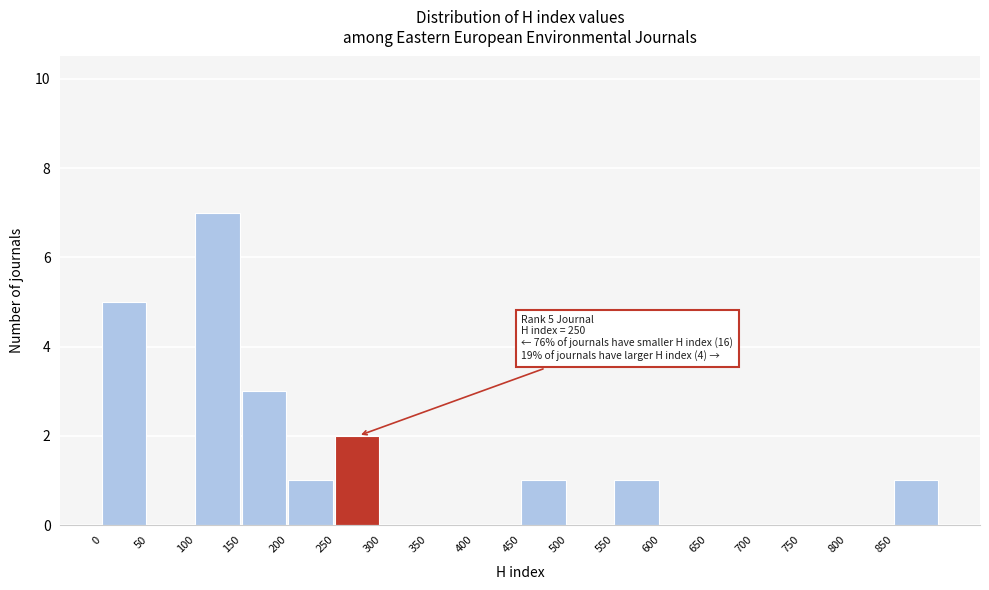

Which range on the x-axis has the tallest bar?

100 to 150